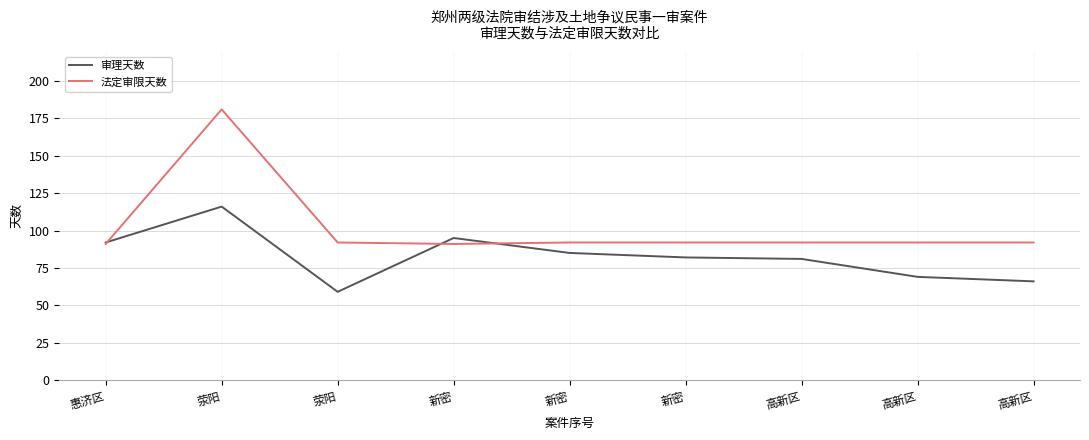

Reading right to left, list all the values displayed in this chart.

审理天数: 66	69	81	82	85	95	59	116	92
法定审限天数: 92	92	92	92	92	91	92	181	91